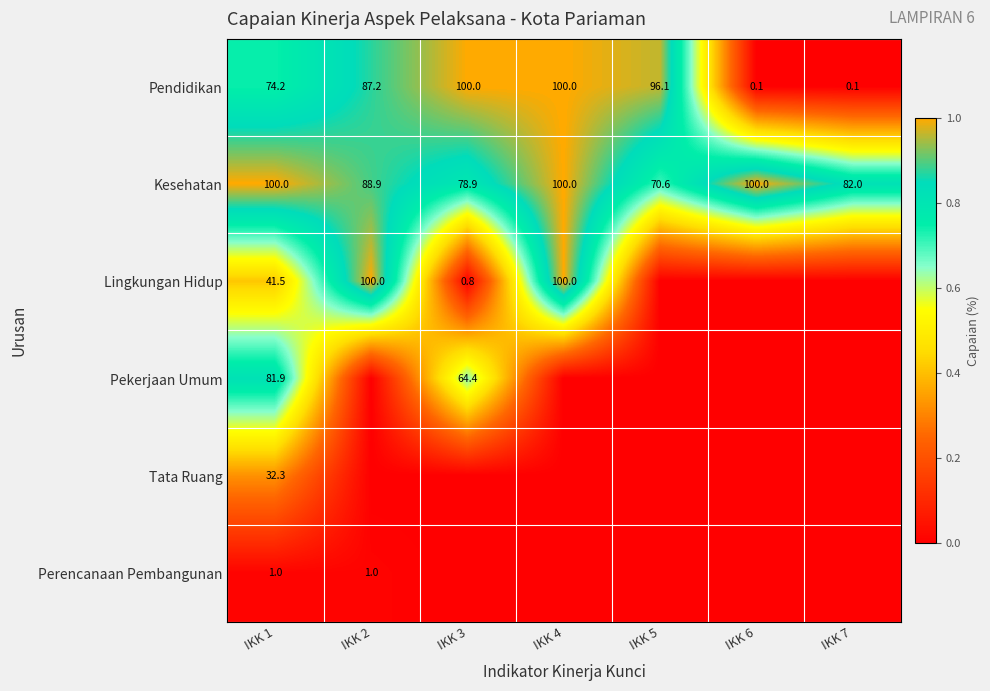

What is the total value across all series at IKK 2?

2.8